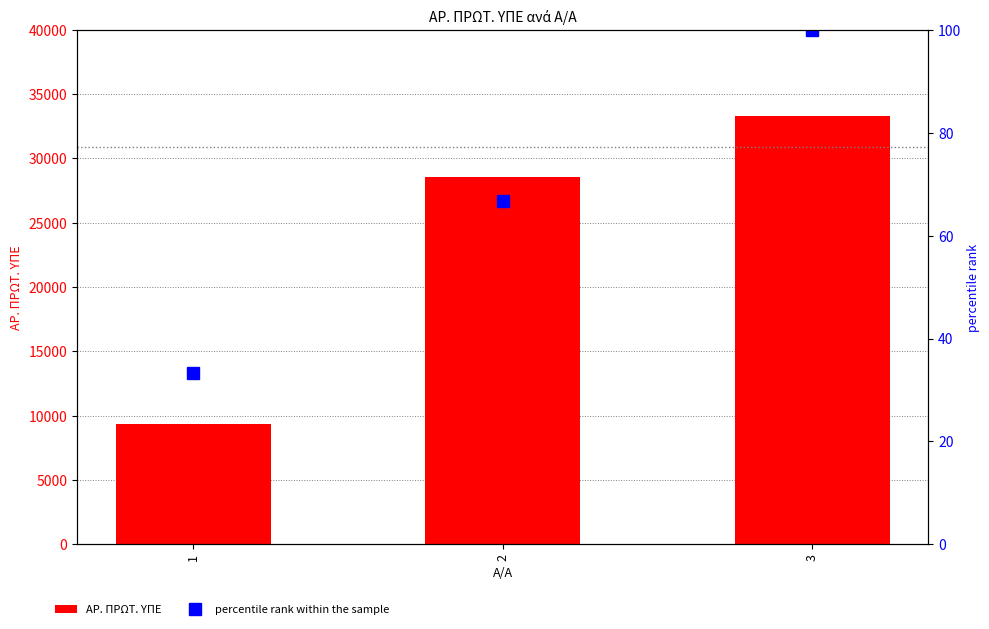

Which category has the lowest value in the ΑΡ. ΠΡΩΤ. ΥΠΕ series?

1